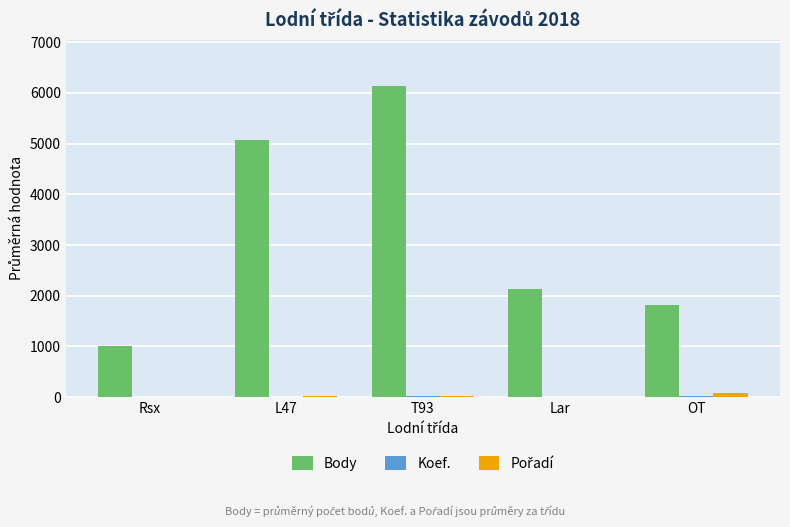

What is the sum of all Body values?

16161.0